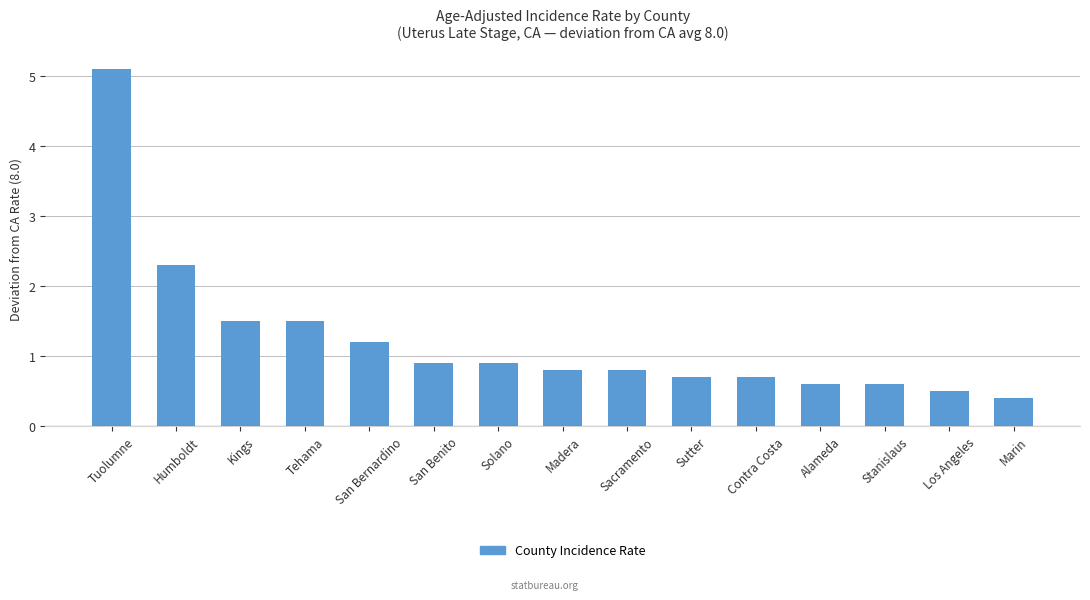

What is the difference between the maximum and minimum values?

4.7